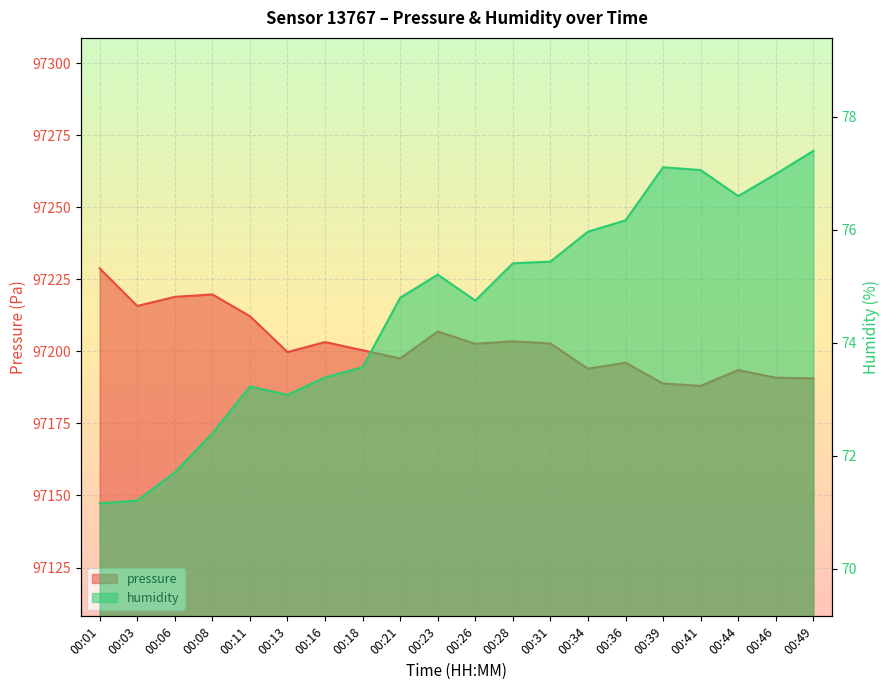

Rank the series at 00:49 from lowest to highest value.

humidity, pressure